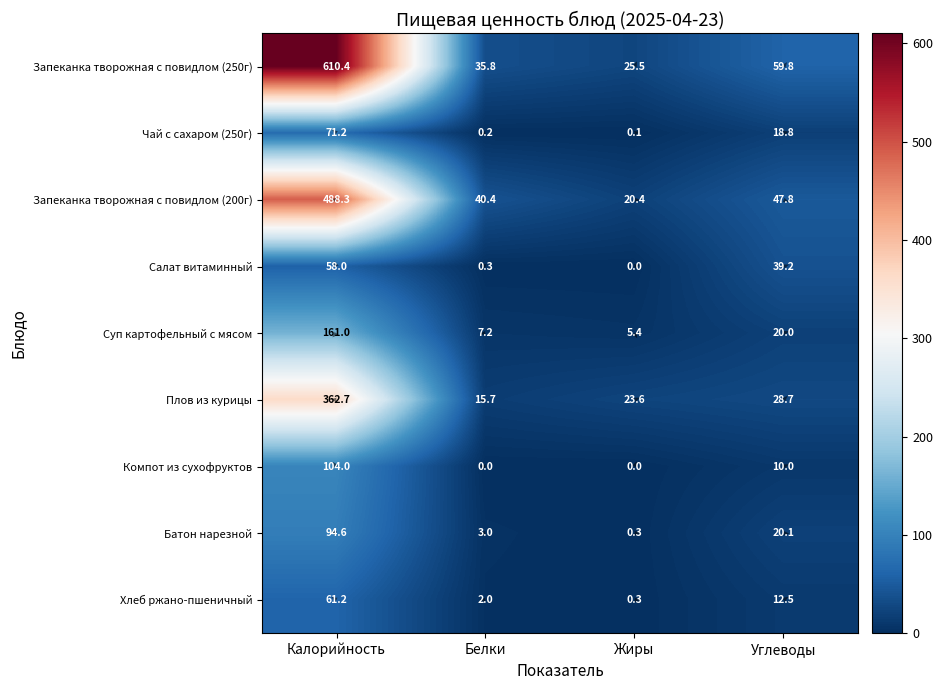

At which category is the sum across all series the highest?

Калорийность